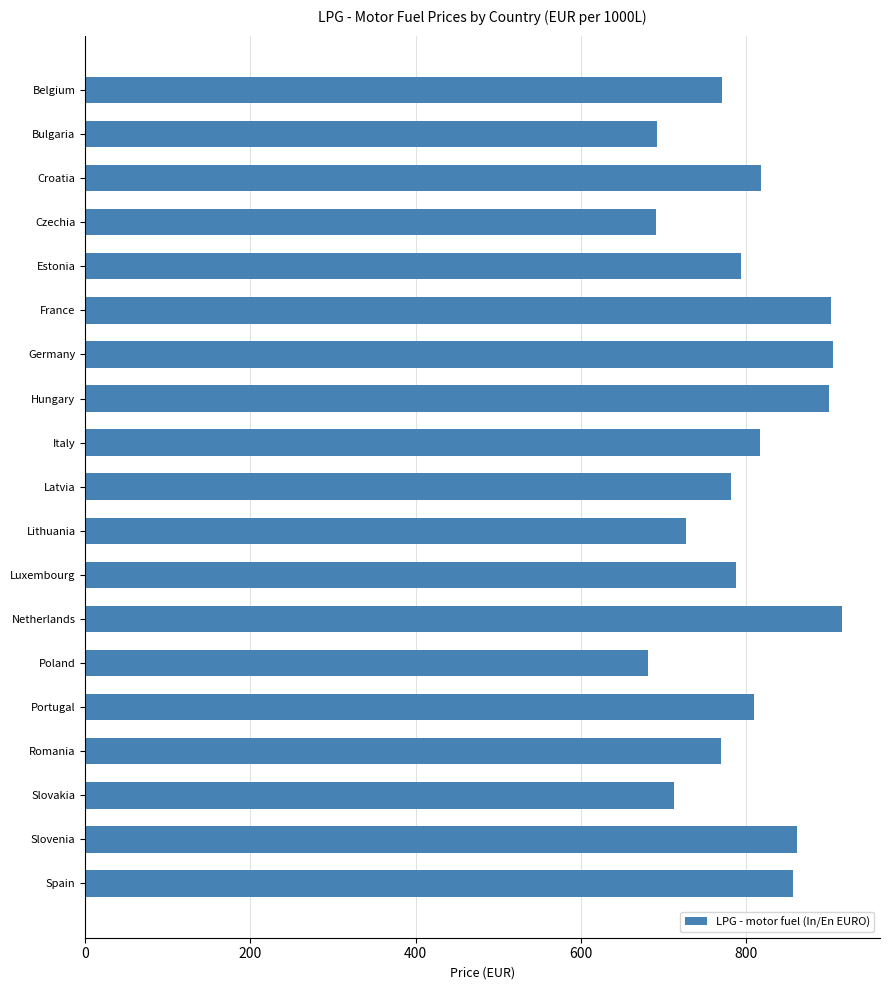

What is the greatest value displayed?

916.0